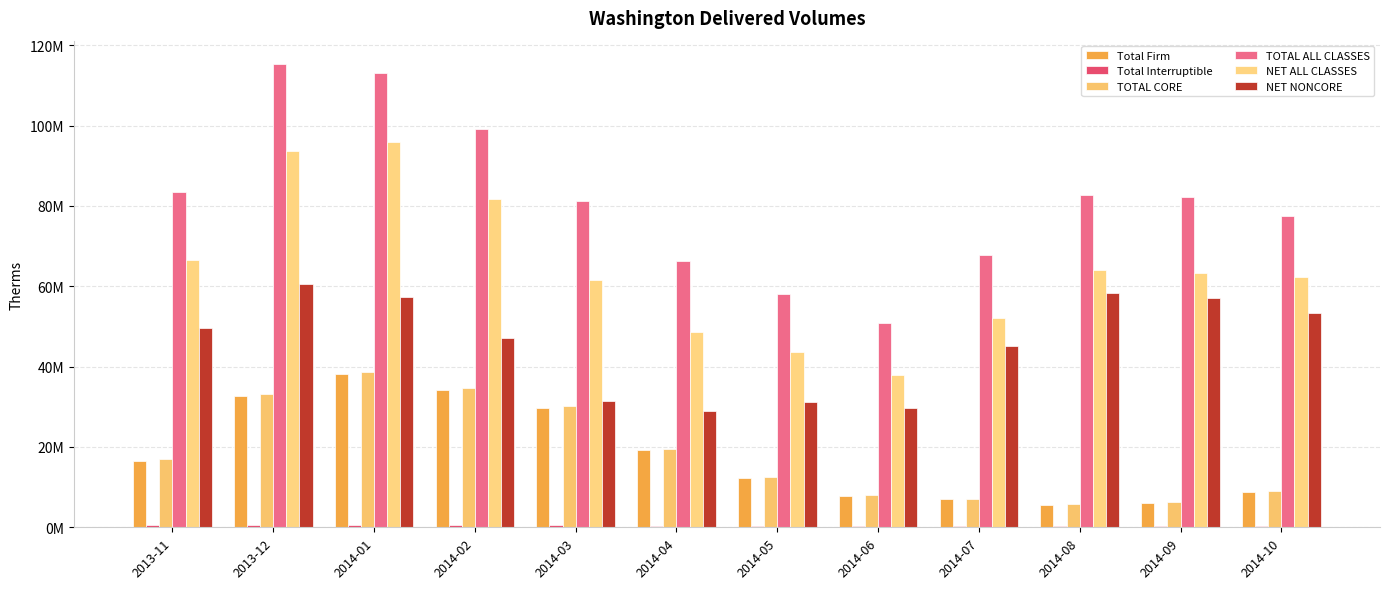

Where is TOTAL CORE nearest to the value 22187554?

2014-04